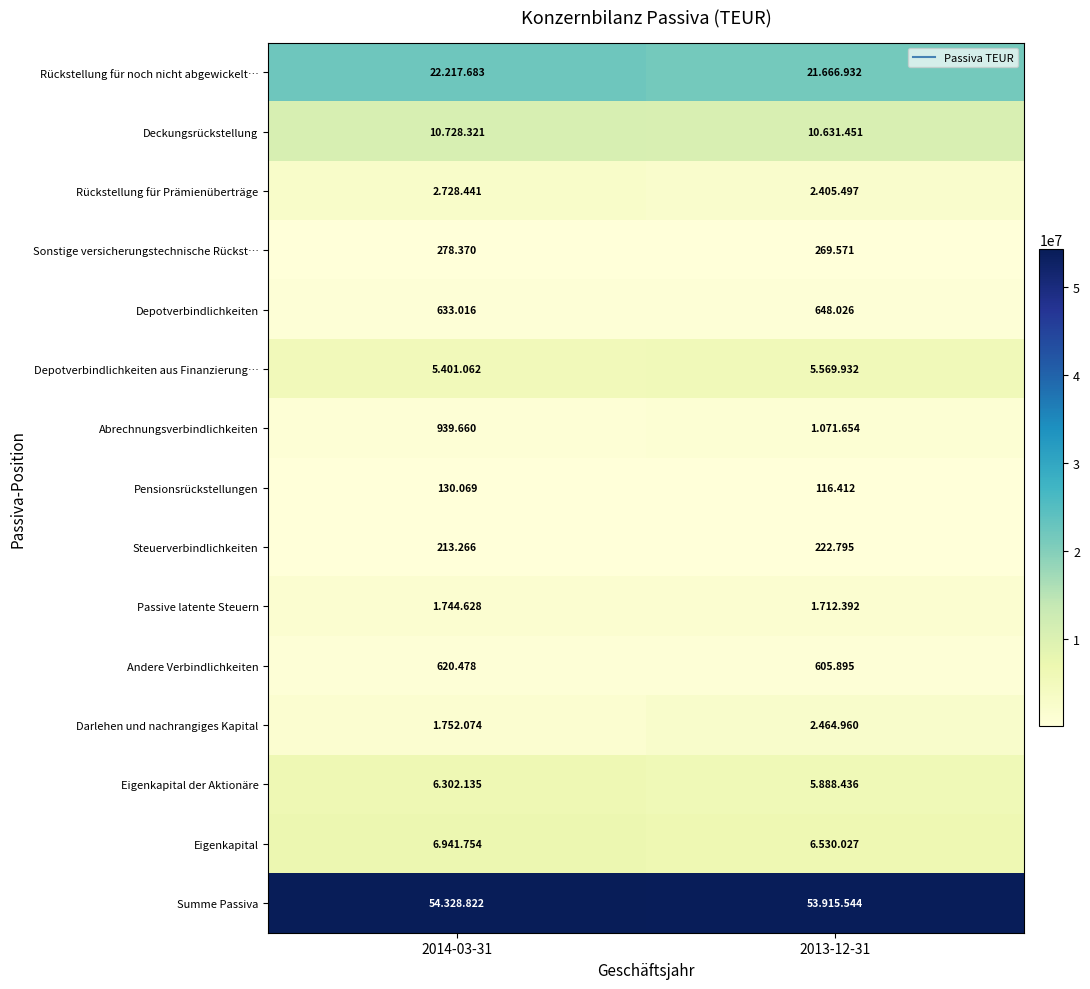

At 2013-12-31, list the series in order from smallest to largest.

Pensionsrückstellungen, Steuerverbindlichkeiten, Sonstige versicherungstechnische Rückst…, Andere Verbindlichkeiten, Depotverbindlichkeiten, Abrechnungsverbindlichkeiten, Passive latente Steuern, Rückstellung für Prämienüberträge, Darlehen und nachrangiges Kapital, Depotverbindlichkeiten aus Finanzierung…, Eigenkapital der Aktionäre, Eigenkapital, Deckungsrückstellung, Rückstellung für noch nicht abgewickelt…, Summe Passiva